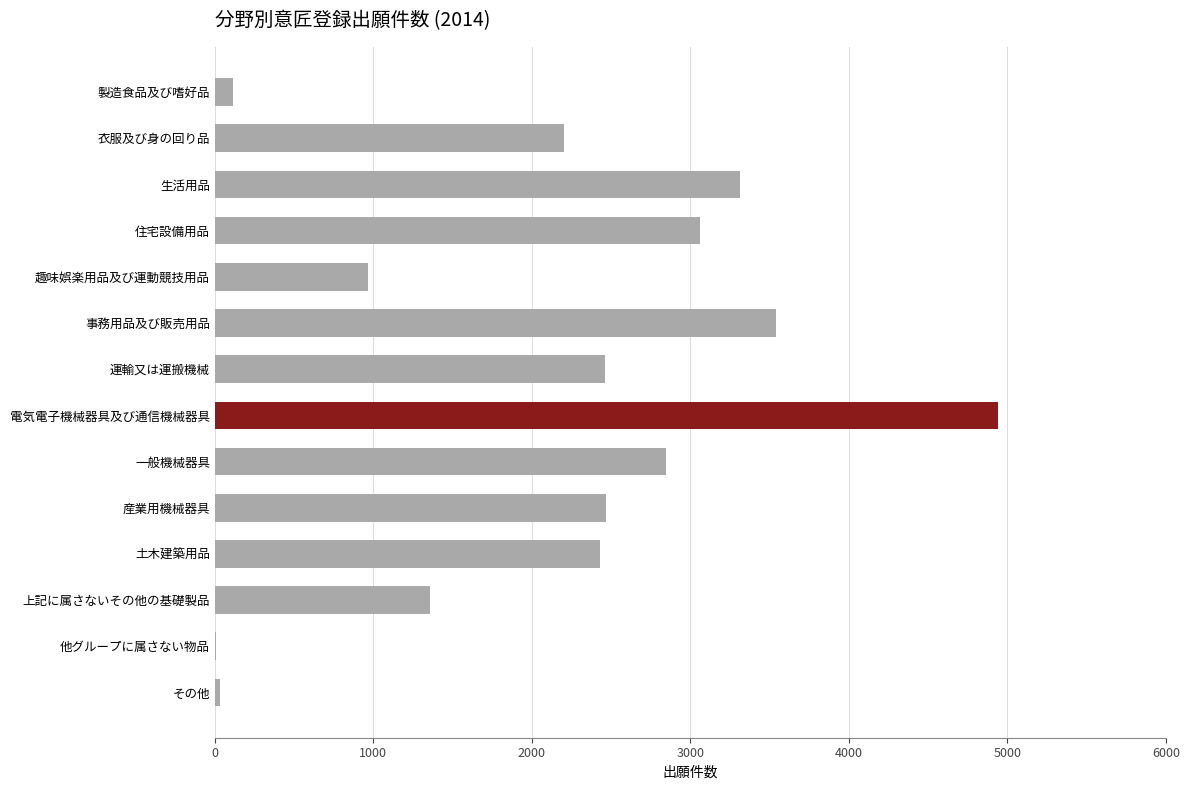

Is it true that the value at 運輸又は運搬機械 is 2462?

True